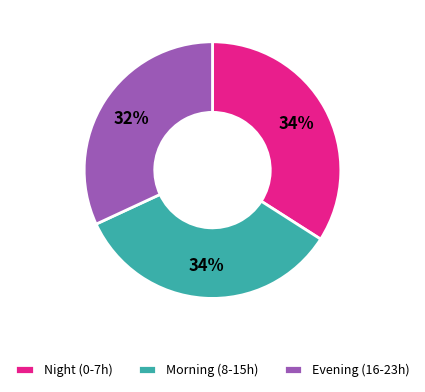

What percentage is the Night (0-7h) slice, to the nearest percent?

34%